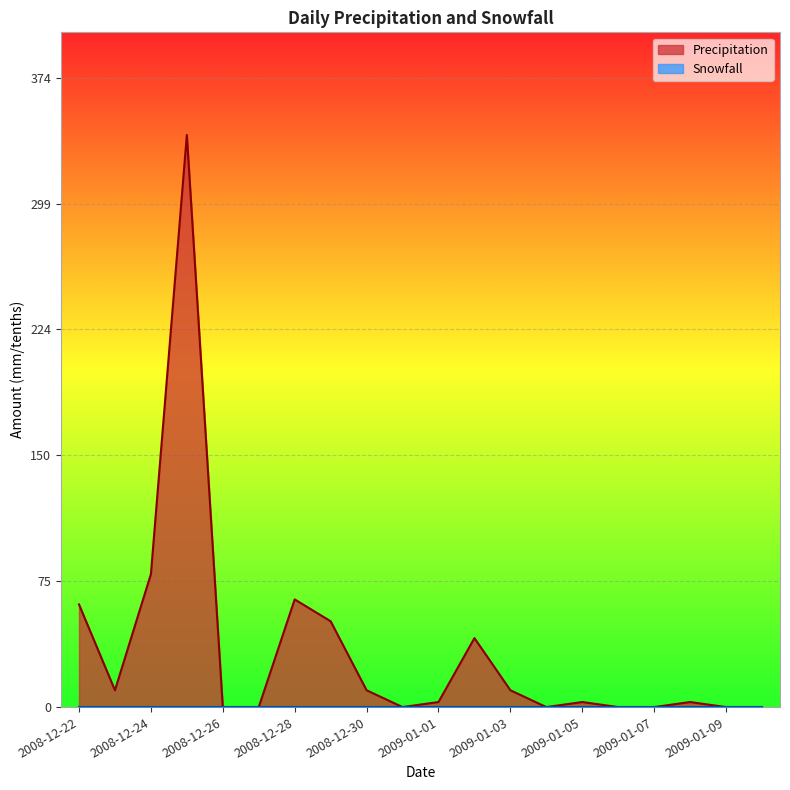

How many points are higher than both their immediate neighbors (excluding endpoints)?

5